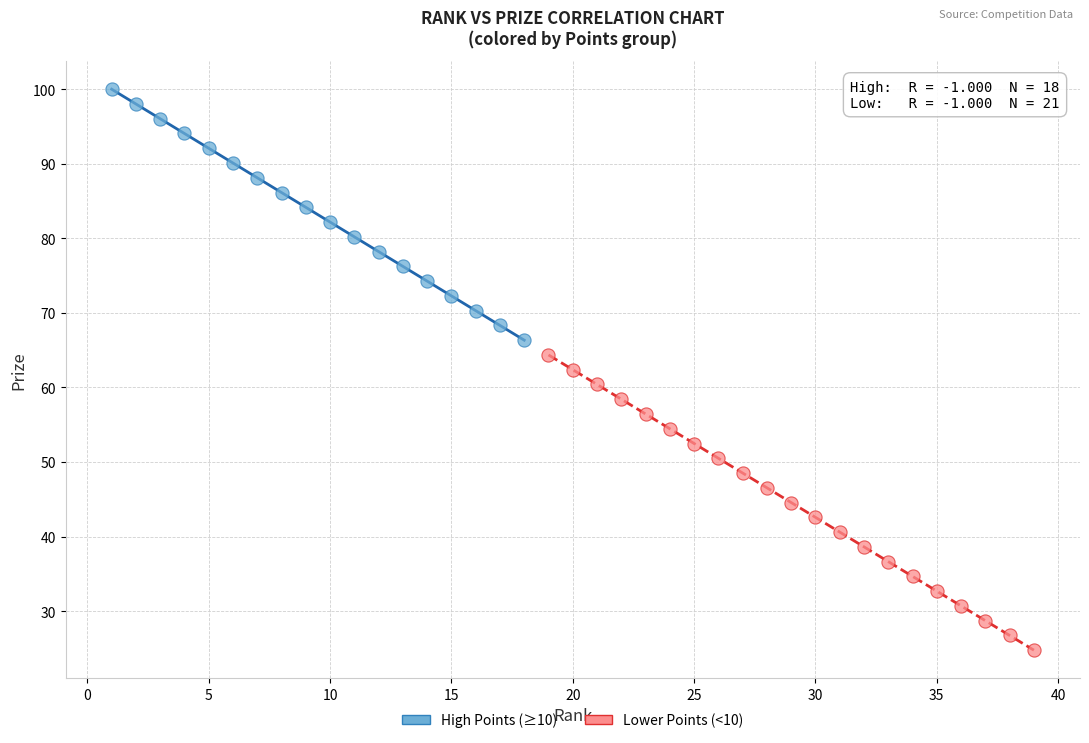

What are all the series names shown in the legend?

High Points (≥10), Lower Points (<10)